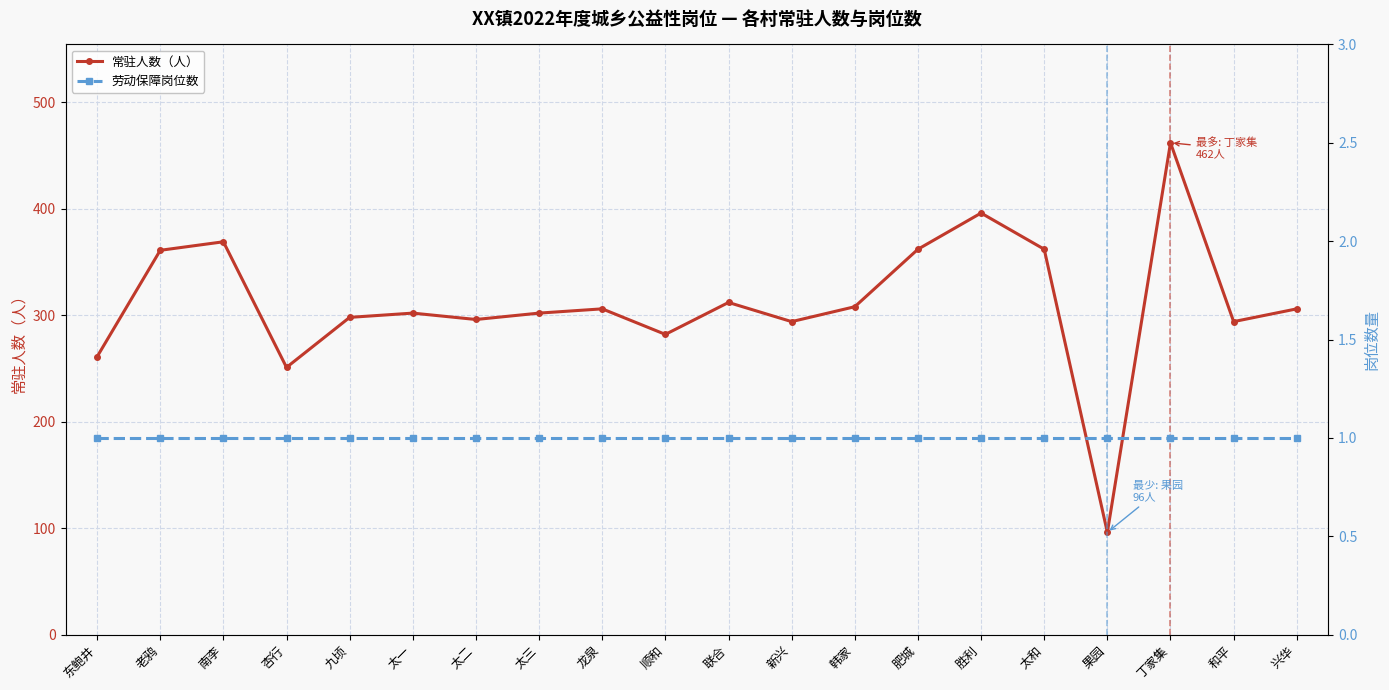

How many categories are shown in the chart?

20